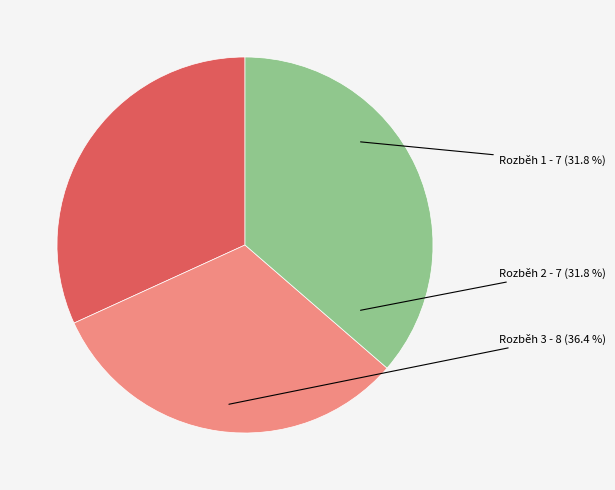

Count the number of slices in the pie.

3